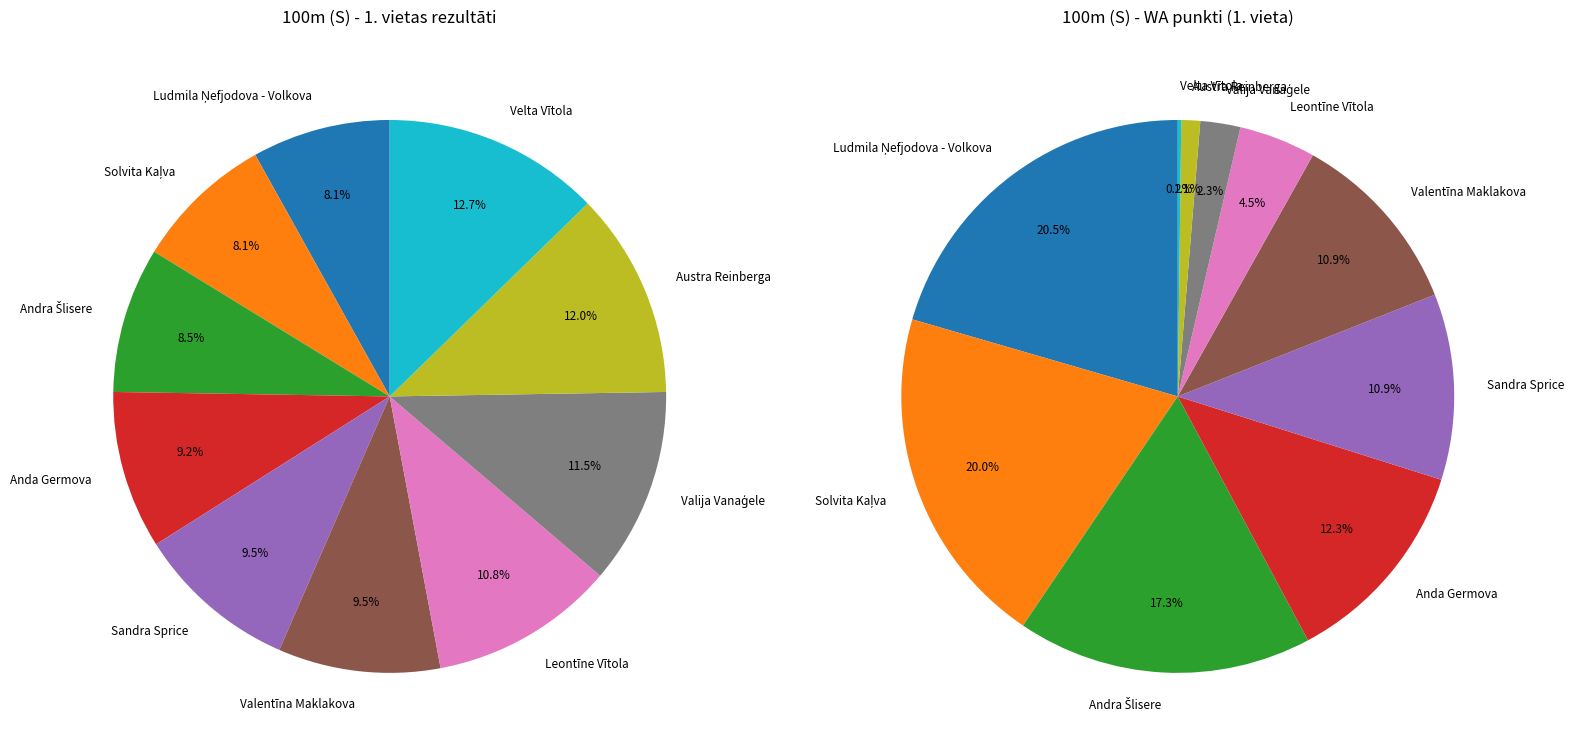

What is the smallest slice in the pie chart?

Ludmila Ņefjodova - Volkova